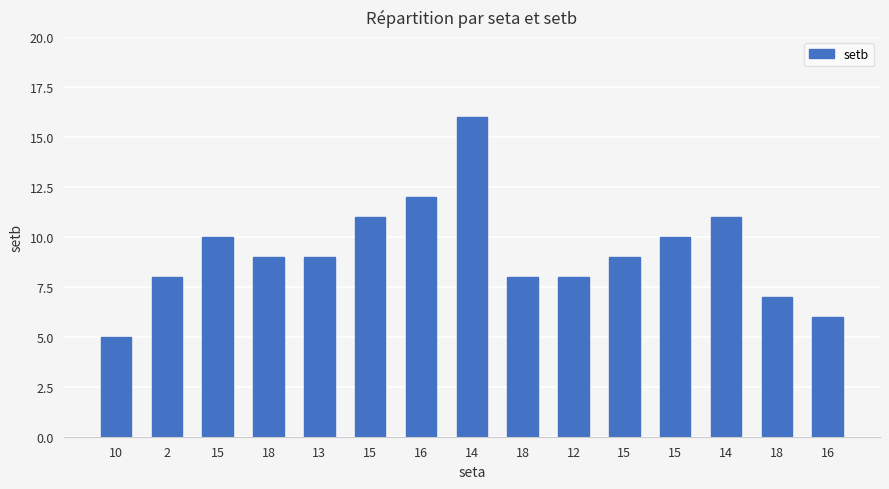

The chart shows a value of 3 at 15. True or false?

False